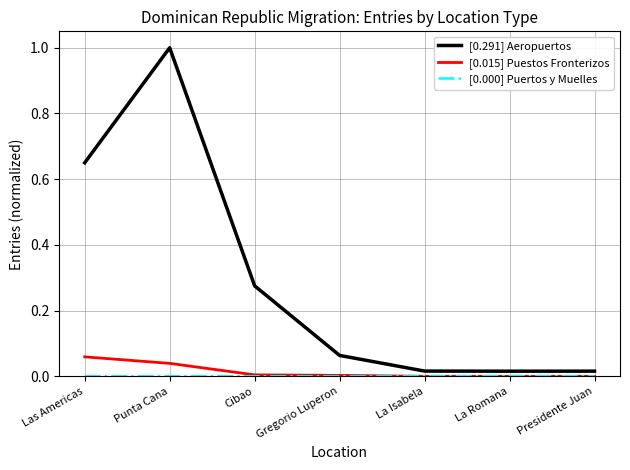

Which label corresponds to the largest value in the chart?

Punta Cana